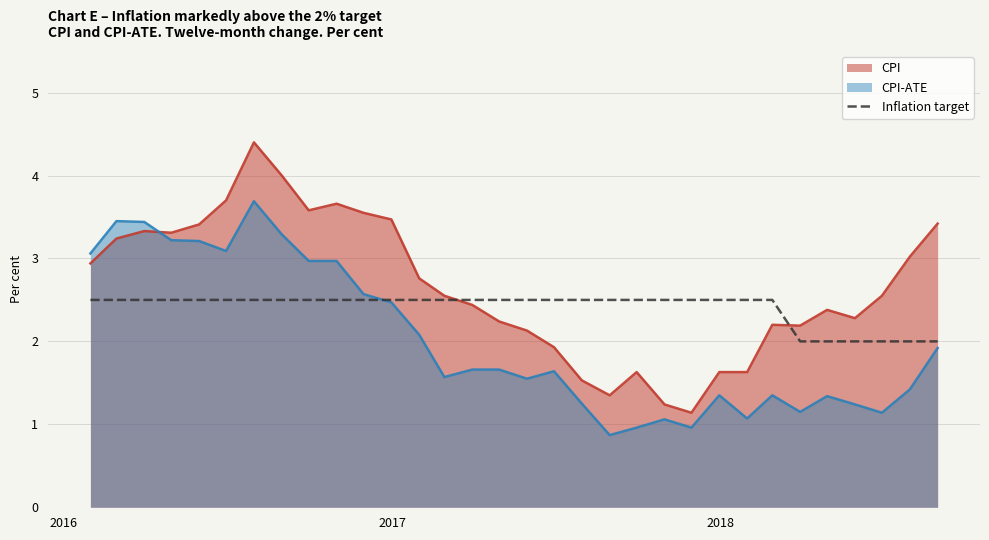

Which series has the widest spread of values?

CPI